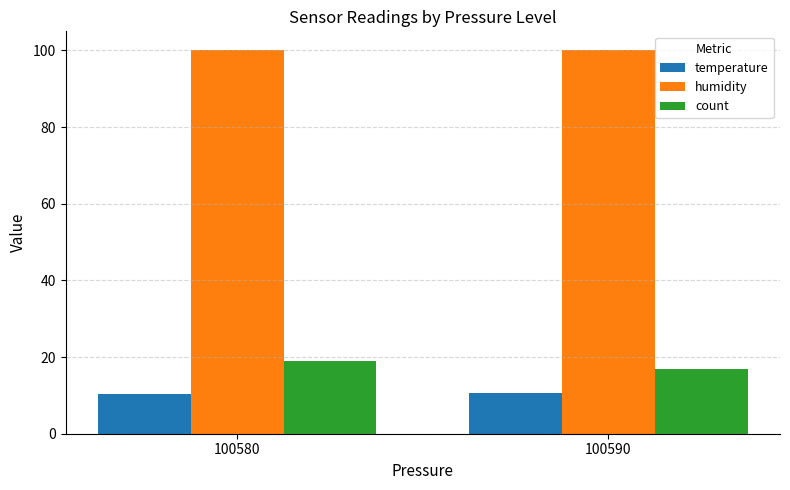

What is the sum of all temperature values?

20.9